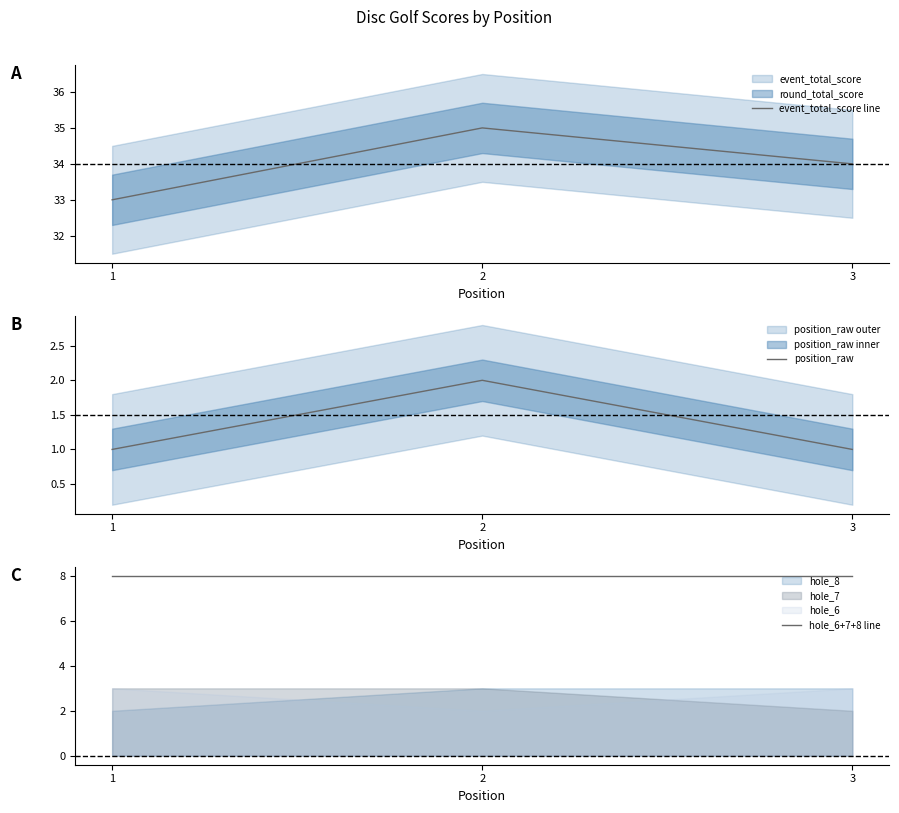

Which series has the widest spread of values?

event_total_score line